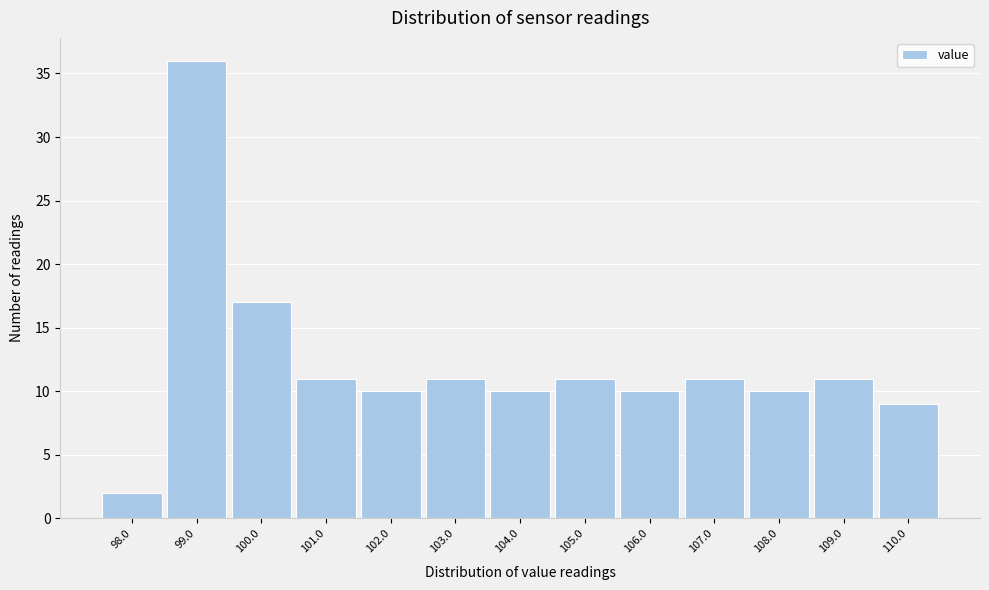

What is the height of the bar covering 106.5 to 107.5 on the x-axis? The values are not printed on the chart, so give them approximately, as read against the axis.

11